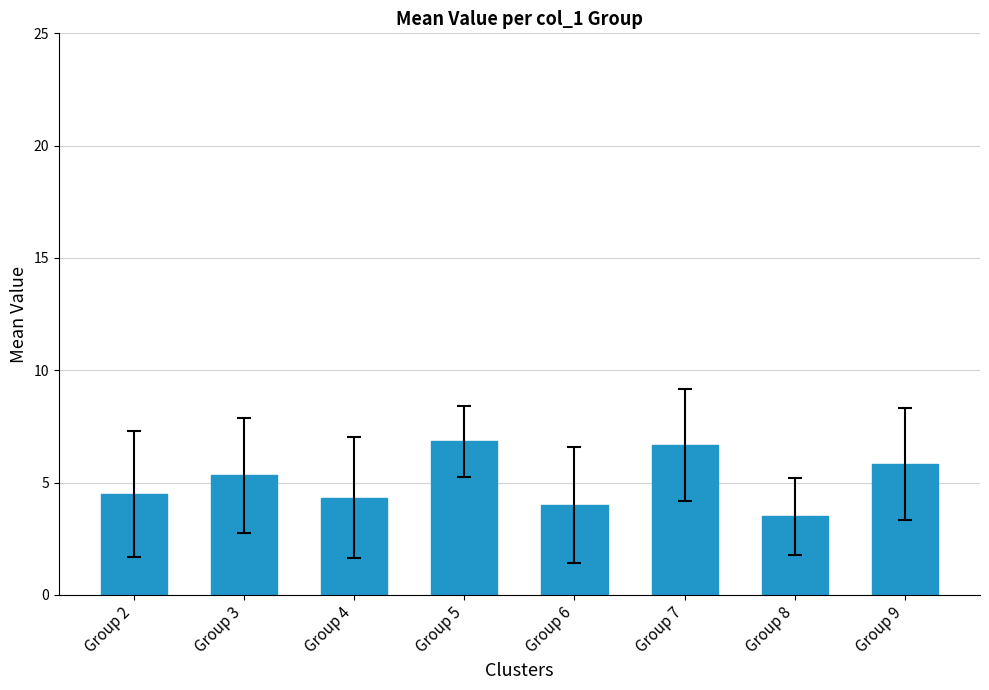

Does the chart contain stacked bars?

No